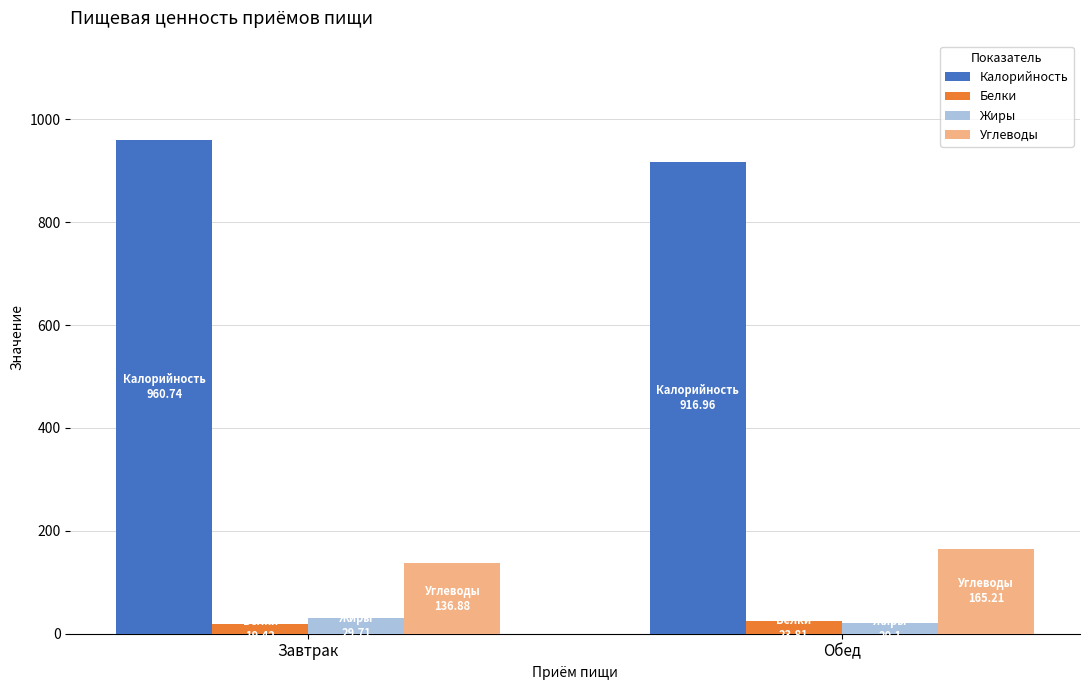

What is the sum of all Калорийность values?

1877.7